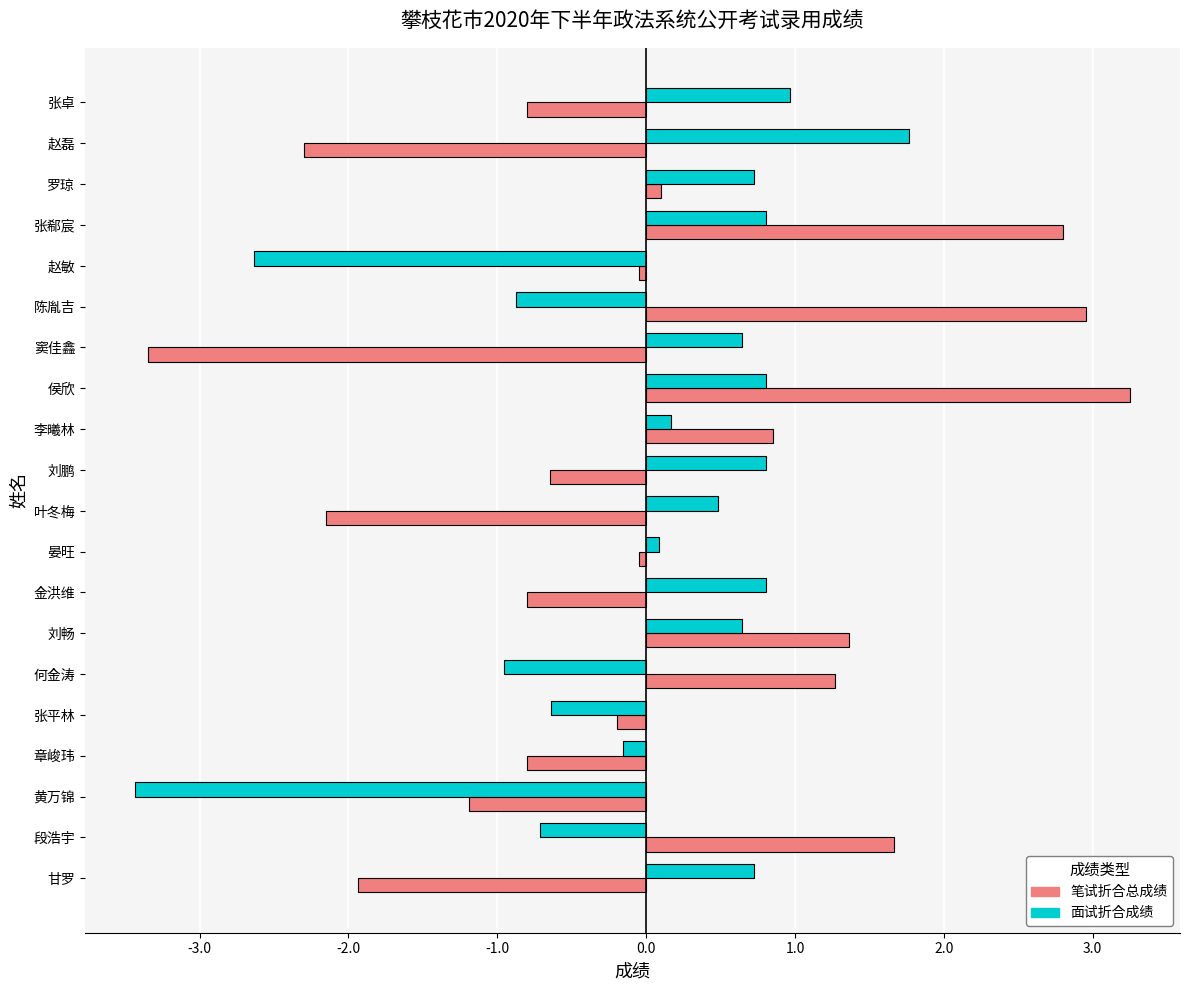

What is the difference between the second highest and minimum values in the 面试折合成绩 series?

4.4